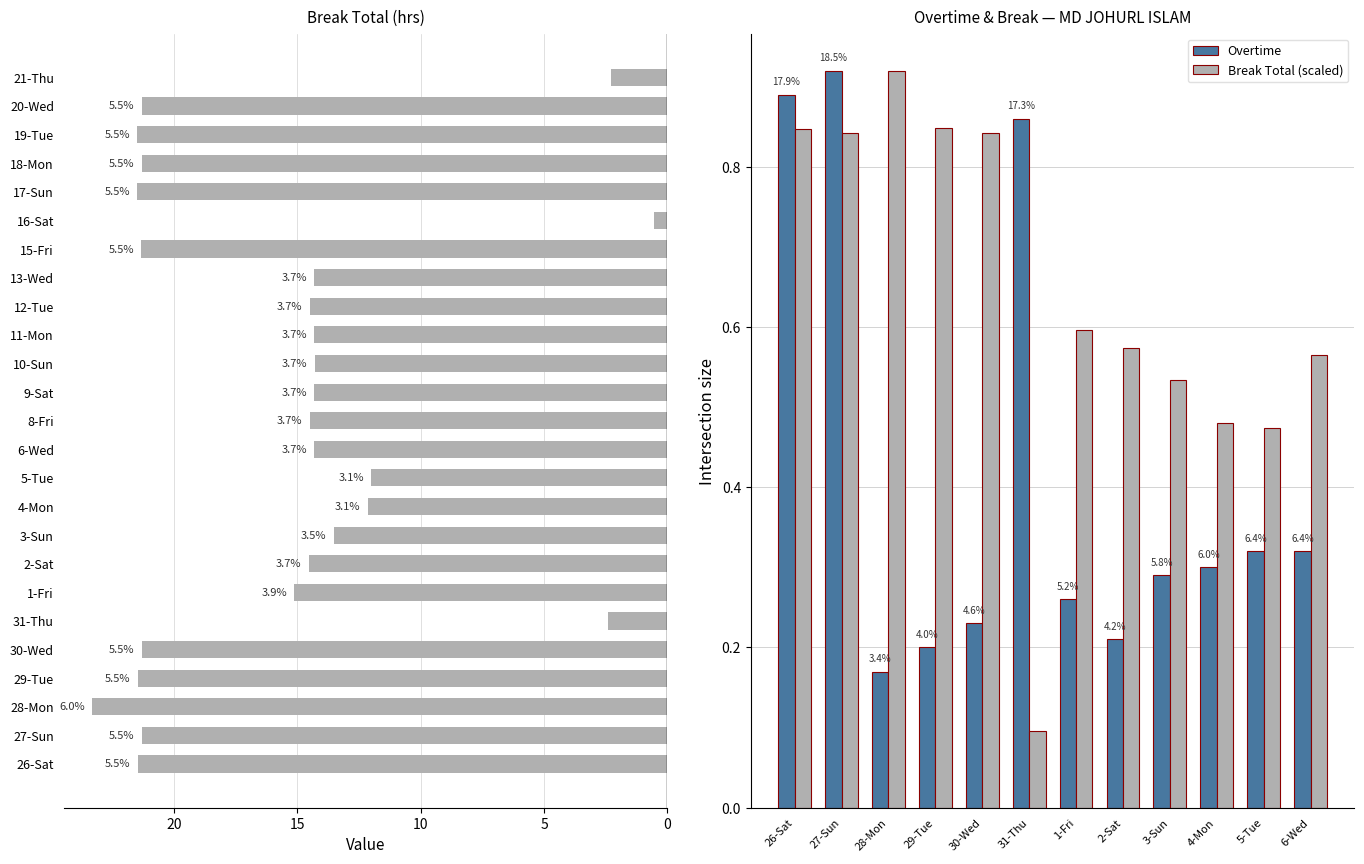

What is the difference between the maximum and minimum values?

22.8